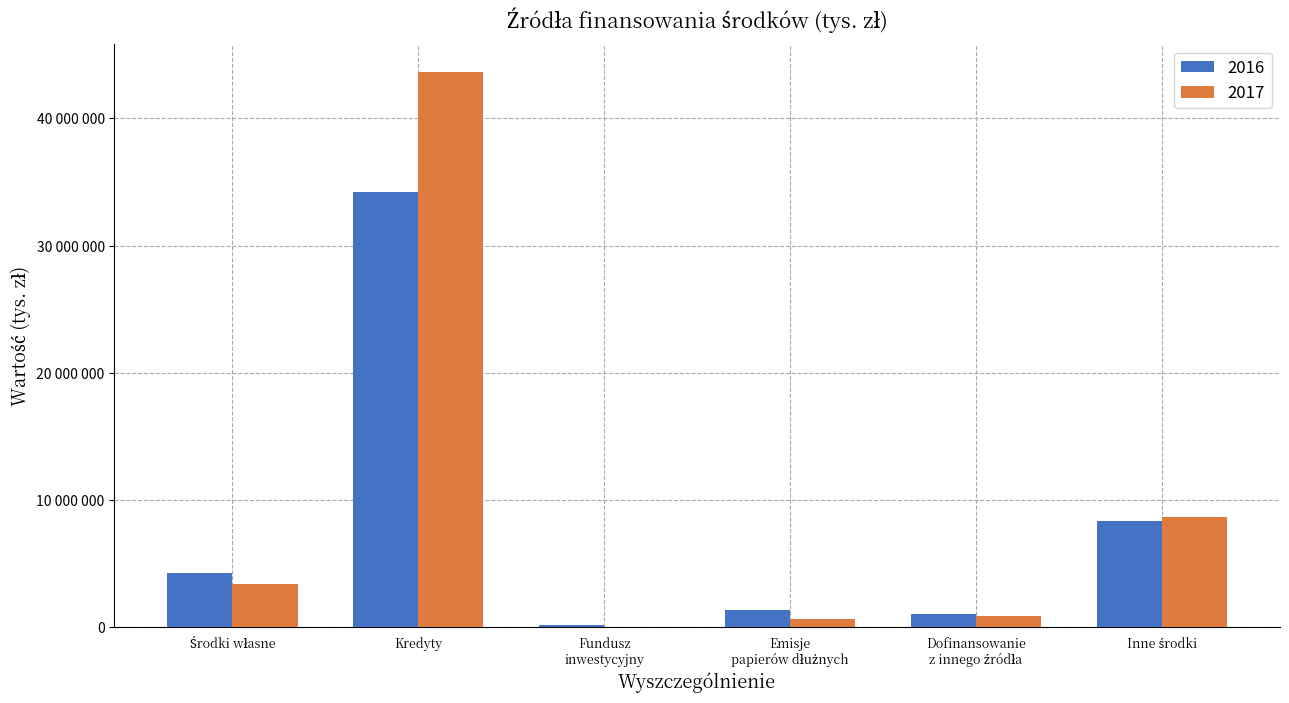

What is the average value of the 2017 series?

9538451